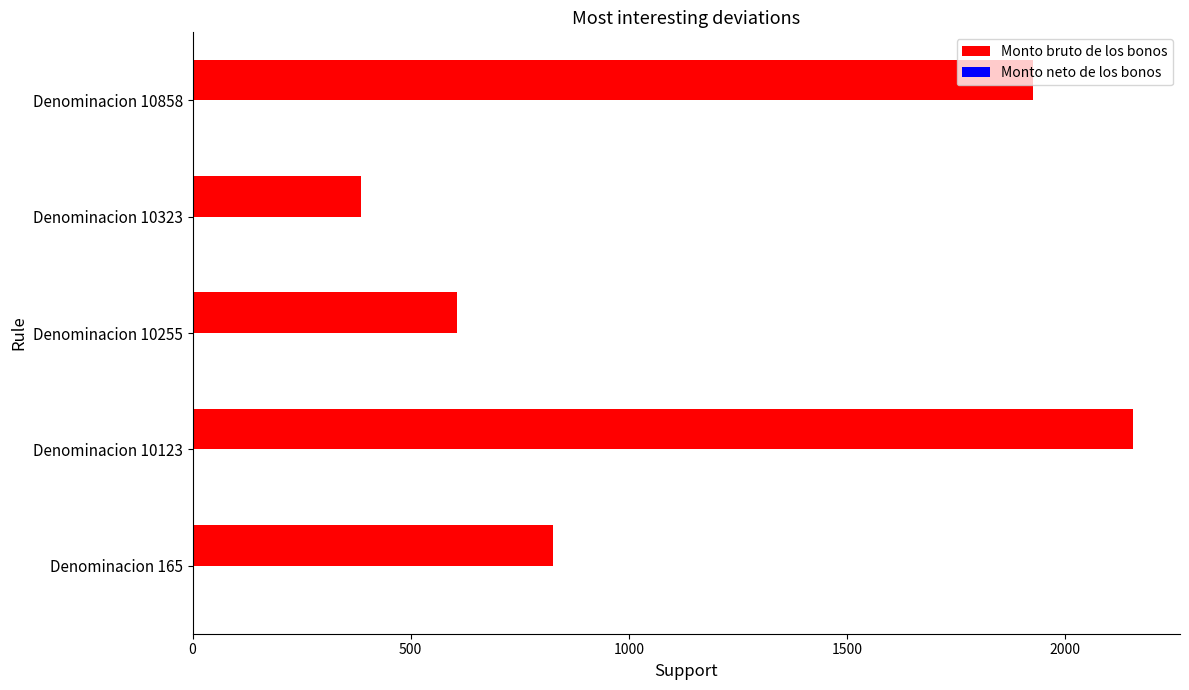

How many categories are shown in the chart?

5